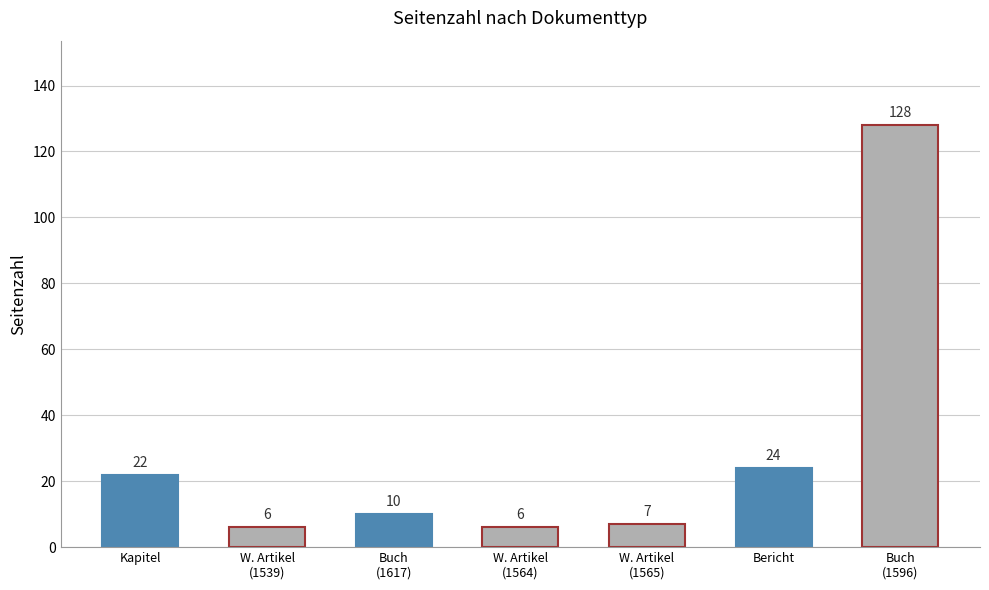

Does the chart contain stacked bars?

No